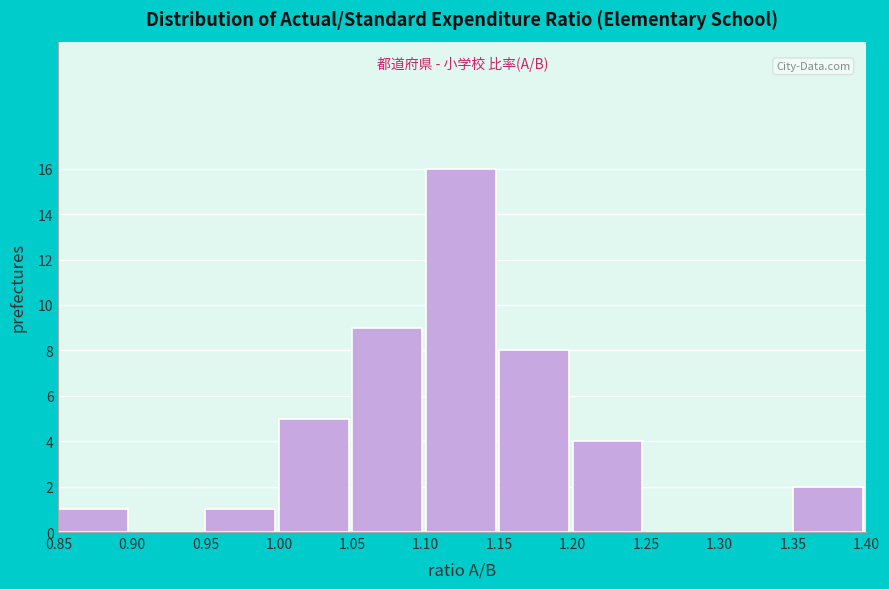

Over which range of the x-axis is the bar tallest?

1.10 to 1.15